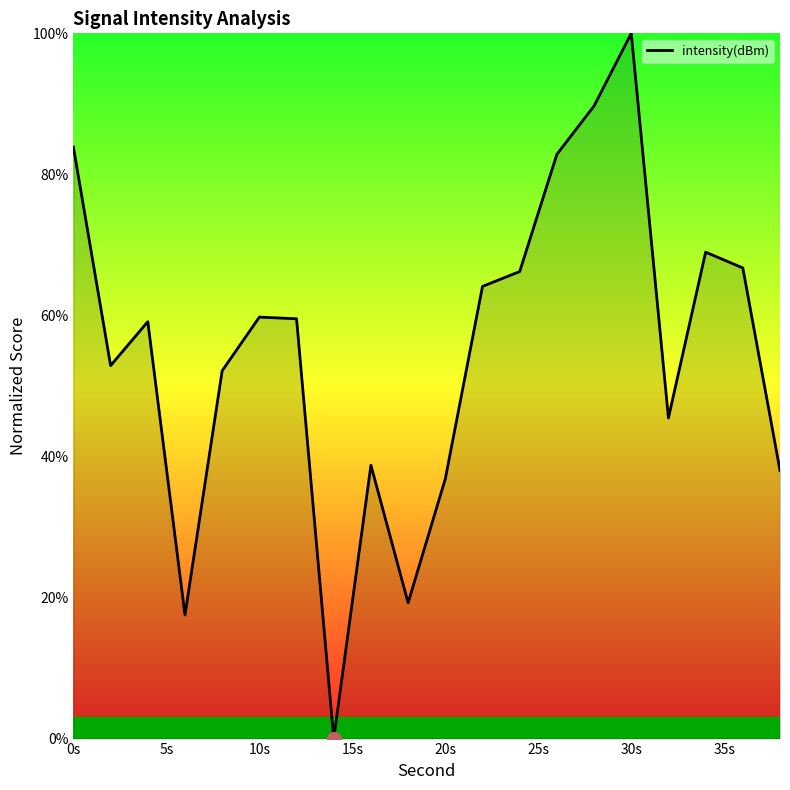

What is the average value?

55.1